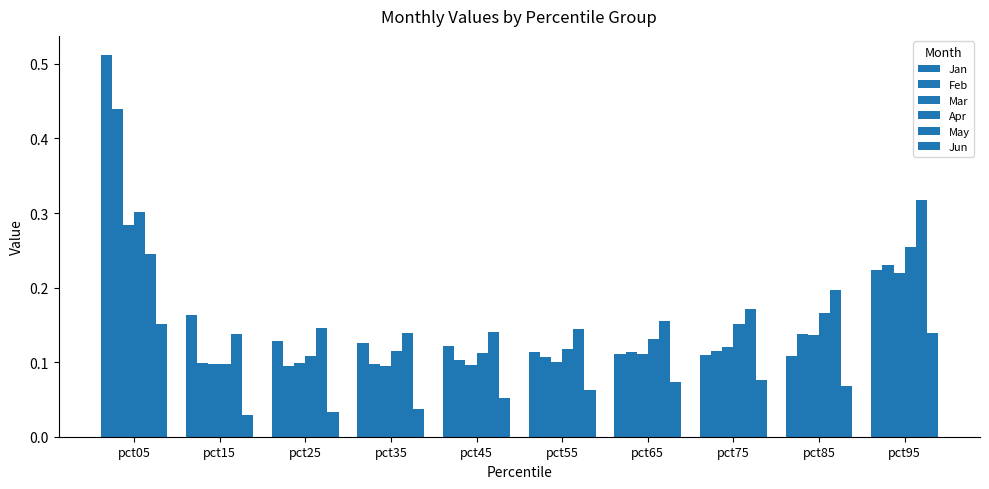

Is it true that Apr equals 0.2 at pct85?

True